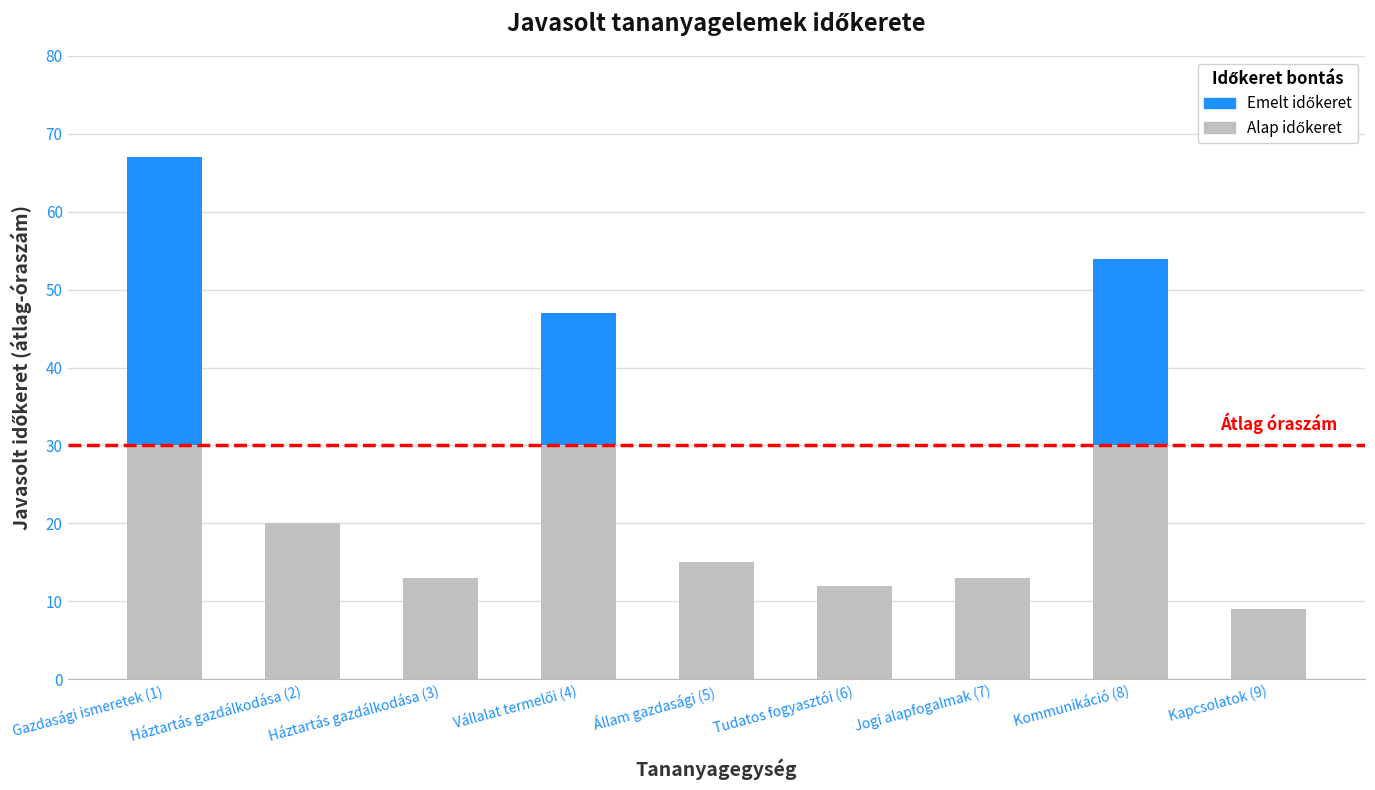

At which category is the sum across all series the highest?

Gazdasági ismeretek (1)